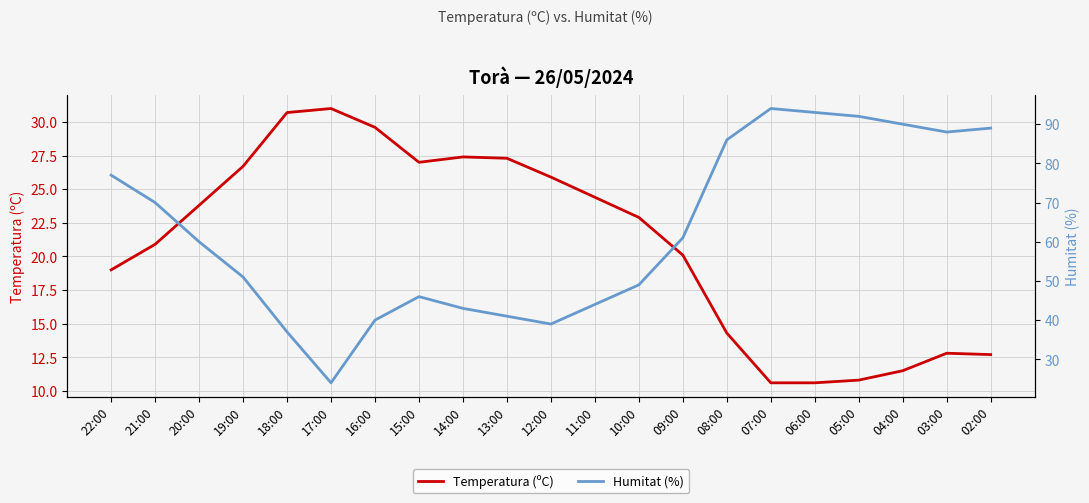

At 10:00, list the series in order from smallest to largest.

Temperatura (ºC), Humitat (%)